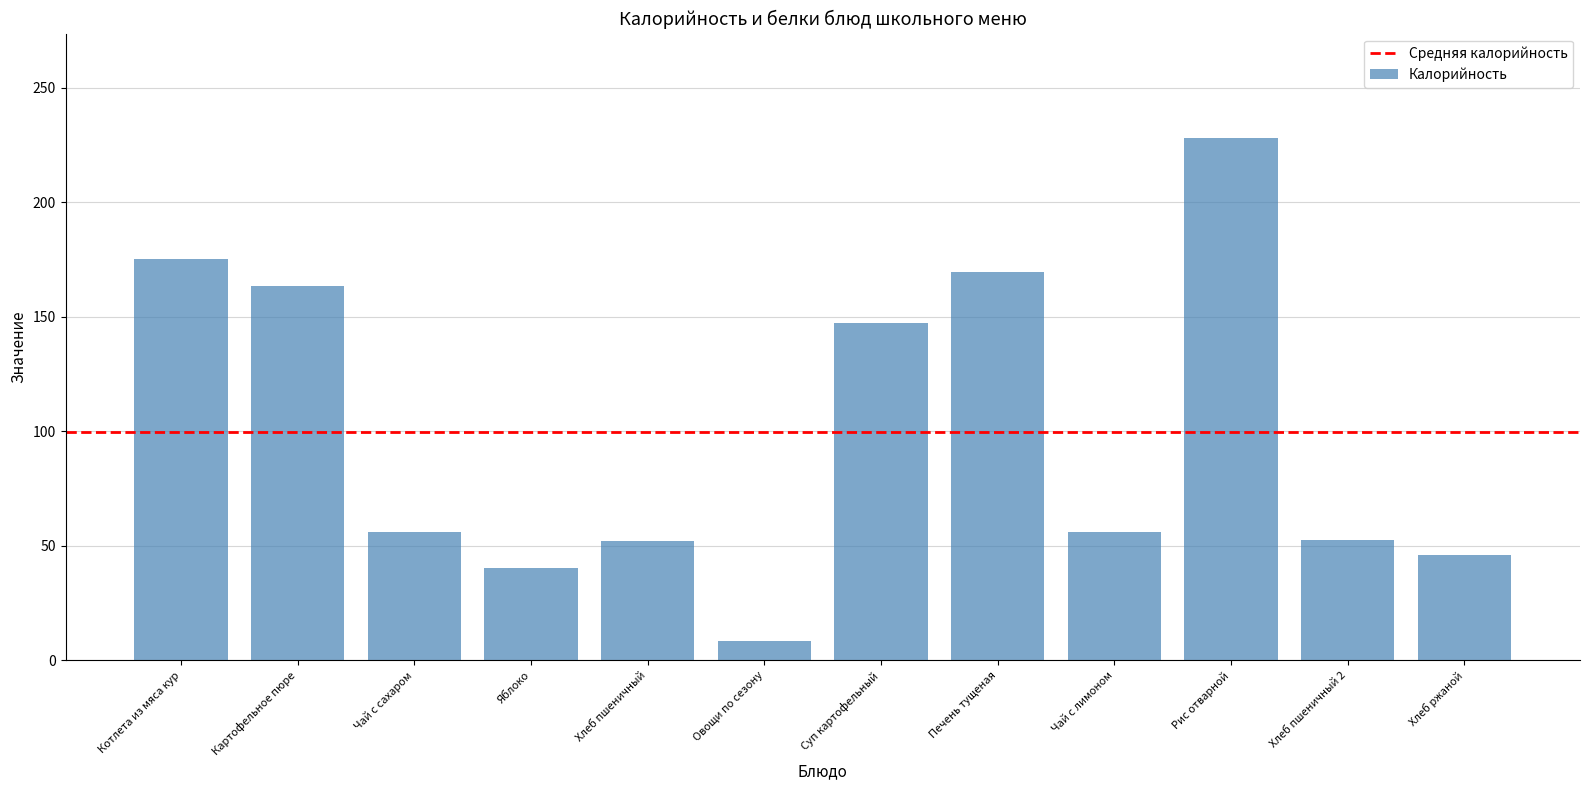

What is the difference between the maximum and minimum values?

219.6